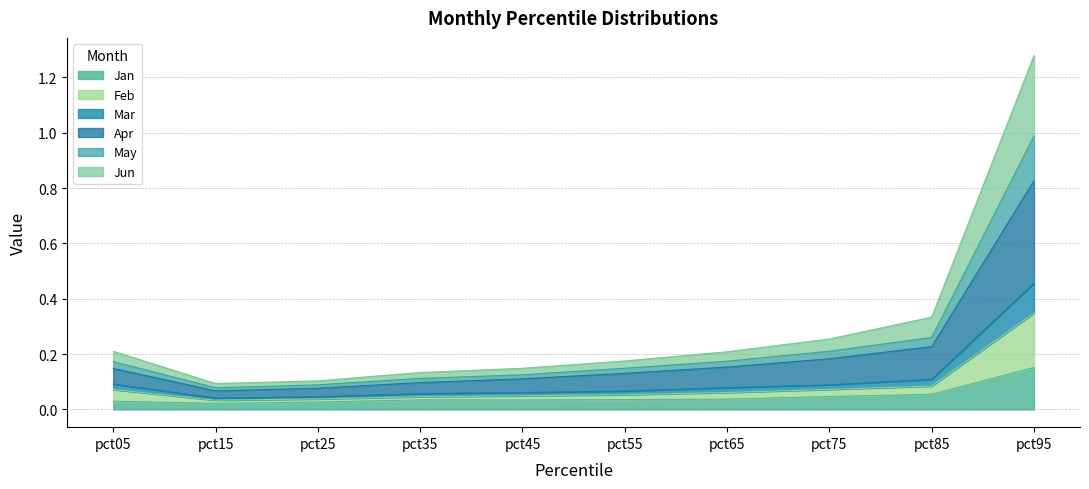

The value of Mar at pct05 is 0.0. True or false?

False